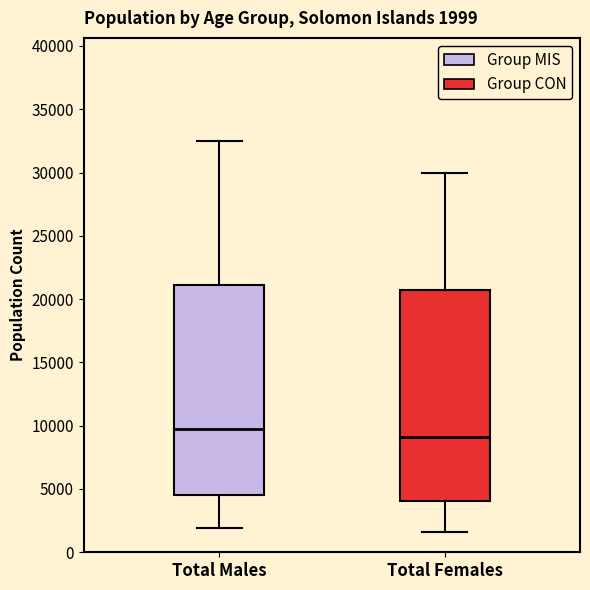

Which box has the lowest median line?

Total Females